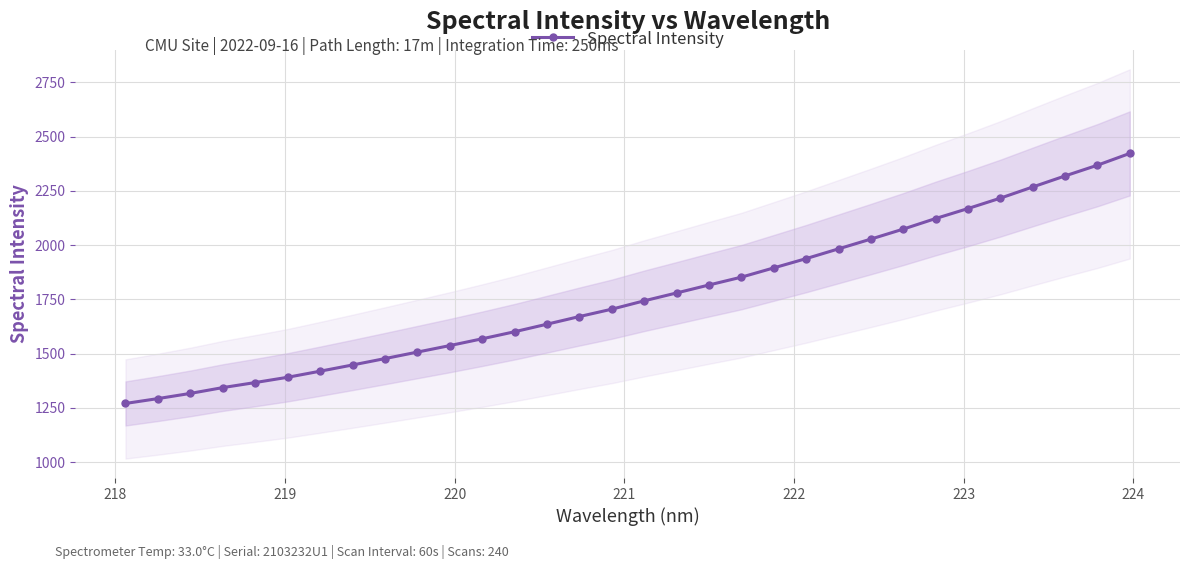

What is the value of the Spectral Intensity point at the 10th from the left?

1506.6